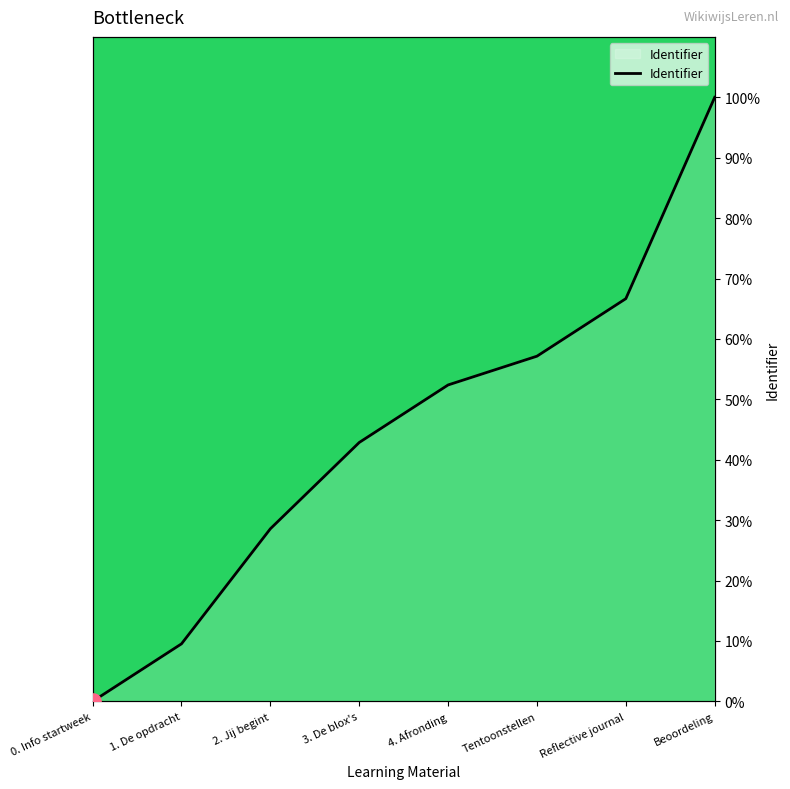

What is the change in value from 4. Afronding to Tentoonstellen?

+4.8